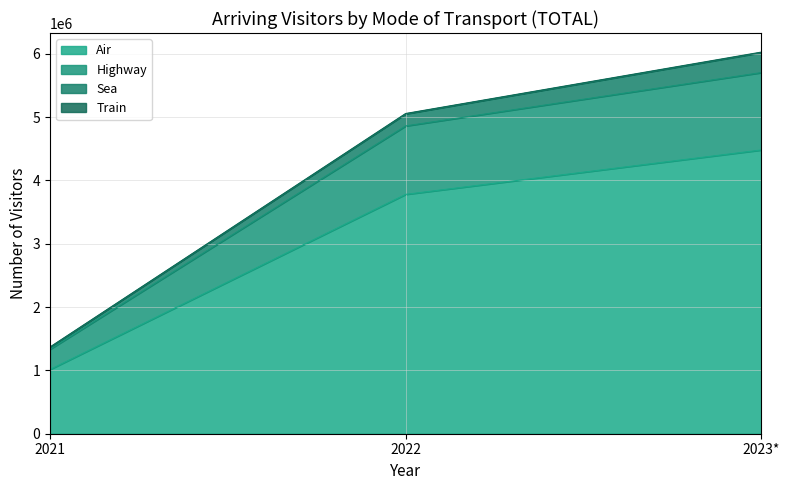

What is the total value across all series at 2021?

1369579